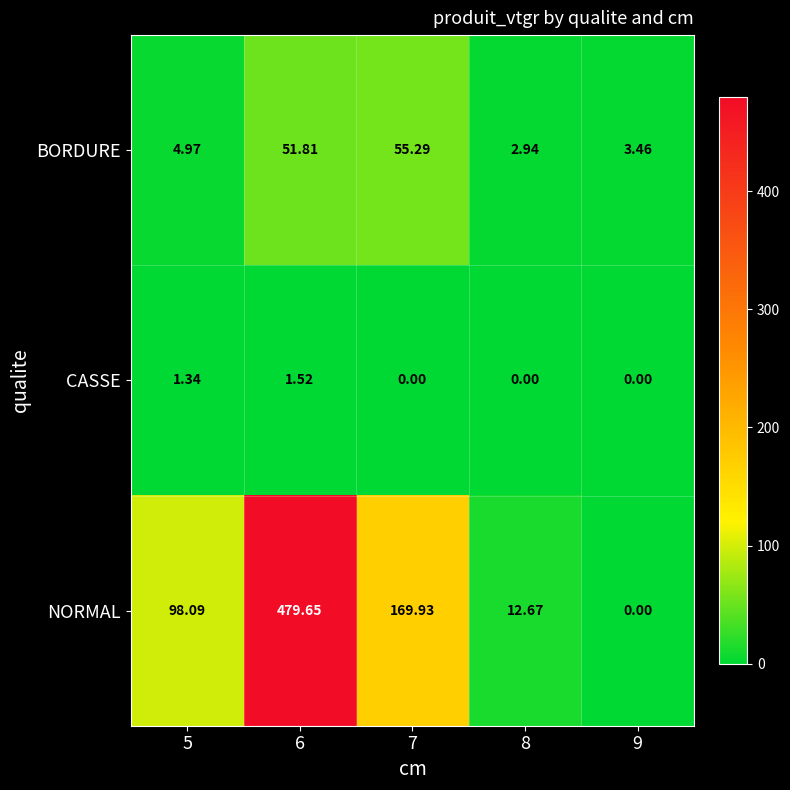

Is the value of CASSE at 7 greater than the value of BORDURE at 5?

No